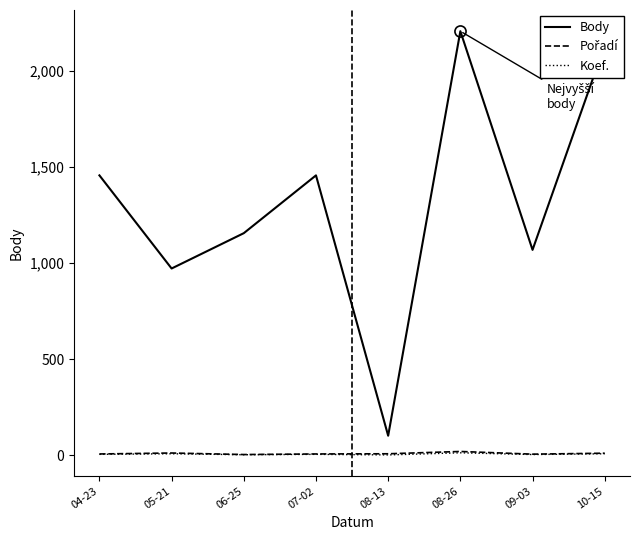

At which category is the sum across all series the highest?

08-26